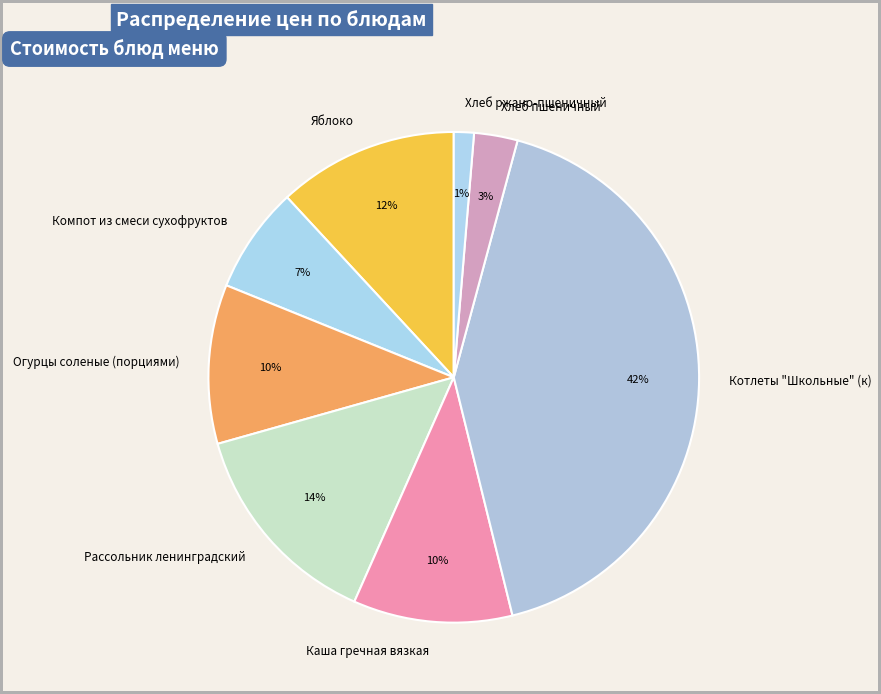

Which has a higher value, Каша гречная вязкая or Хлеб ржано-пшеничный?

Каша гречная вязкая